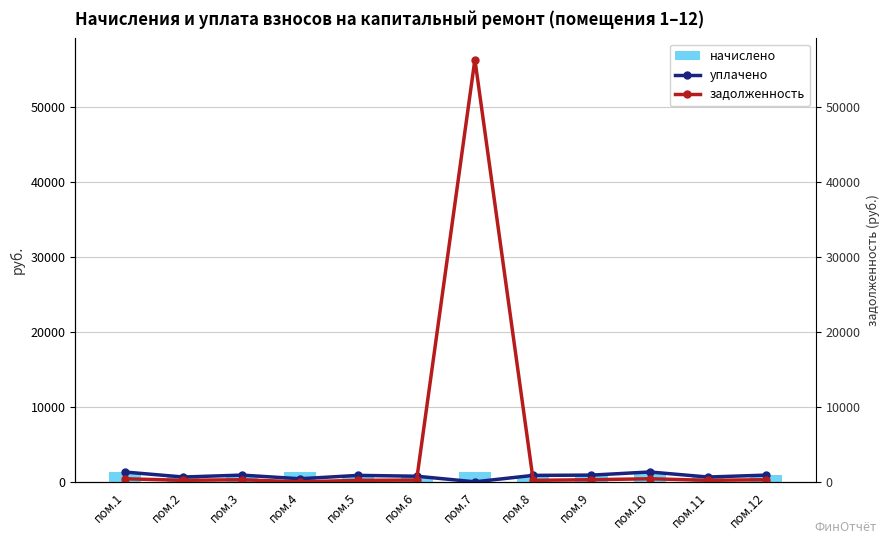

How many values in the начислено series are below 924?

5